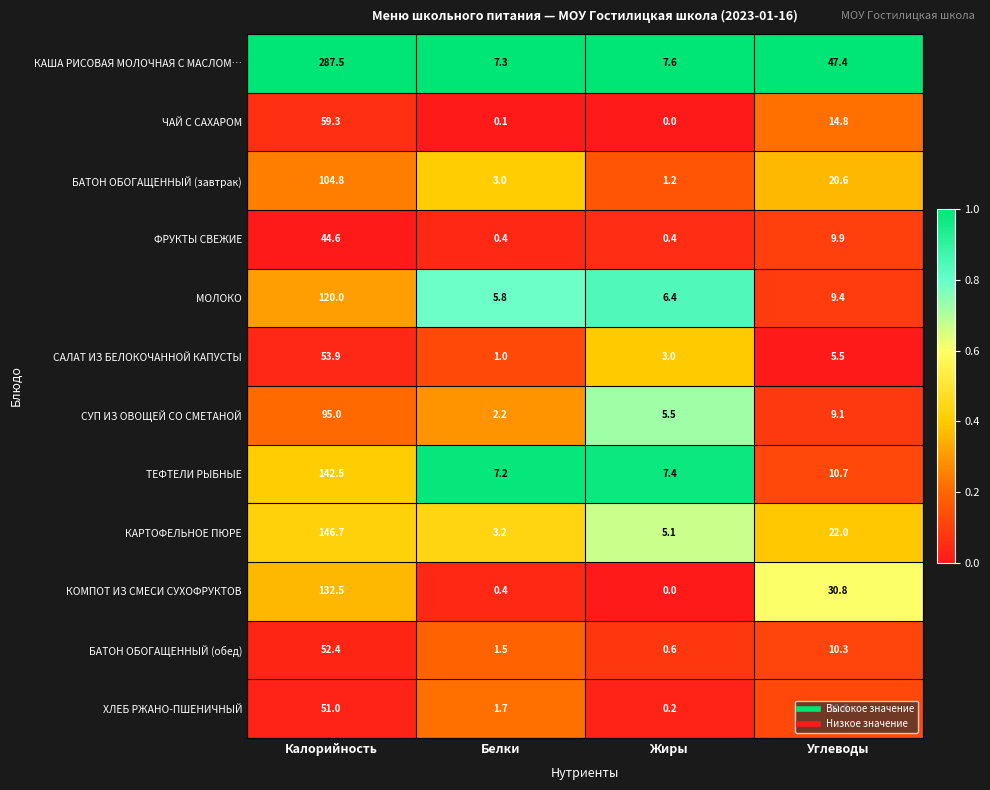

Which series has the largest total across all categories?

КАША РИСОВАЯ МОЛОЧНАЯ С МАСЛОМ…